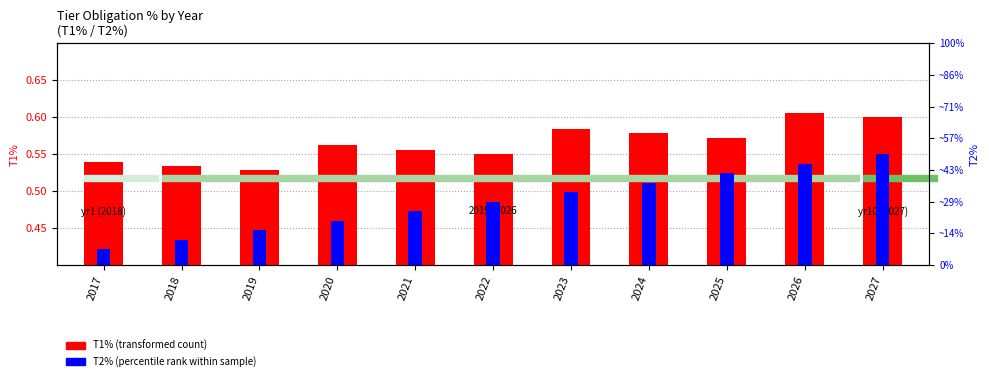

Reading left to right, extract all data points from this chart.

T1% (transformed count): 2017=0.5	2018=0.5	2019=0.5	2020=0.6	2021=0.6	2022=0.6	2023=0.6	2024=0.6	2025=0.6	2026=0.6	2027=0.6
T2% (percentile rank within sample): 2017=0.0	2018=0.0	2019=0.0	2020=0.0	2021=0.0	2022=0.0	2023=0.0	2024=0.1	2025=0.1	2026=0.1	2027=0.1